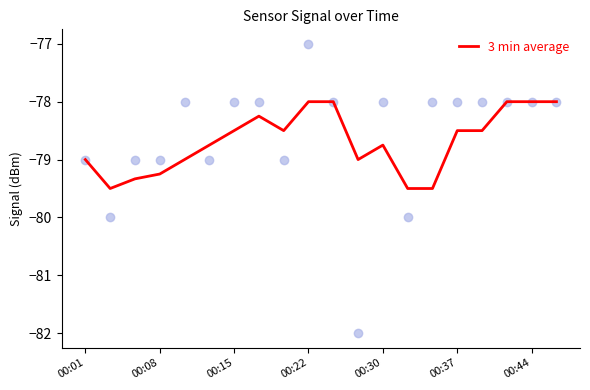

Between 7 and 8, which is larger?

7